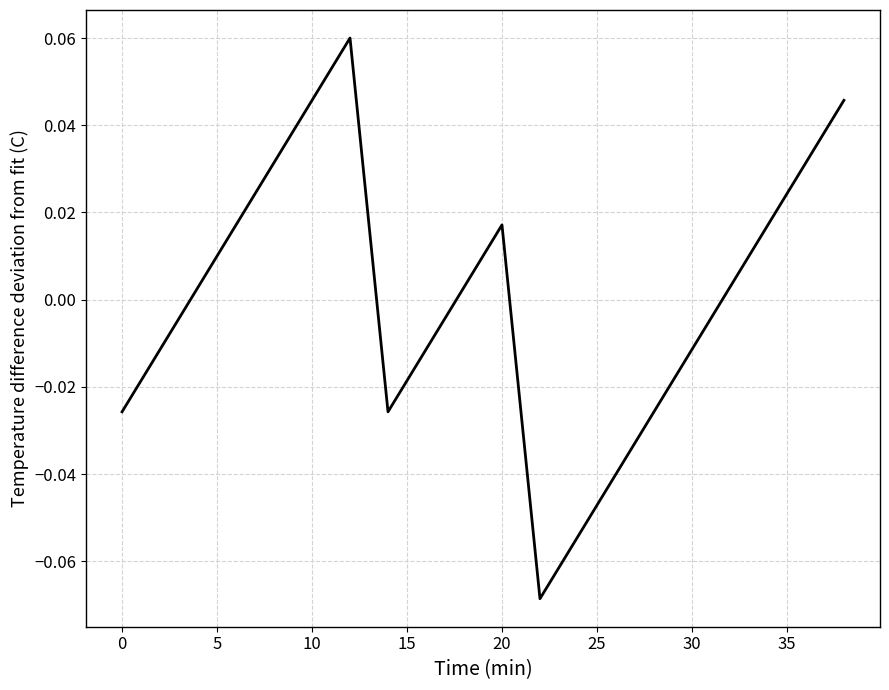

Is this an area chart (filled region under the line)?

No